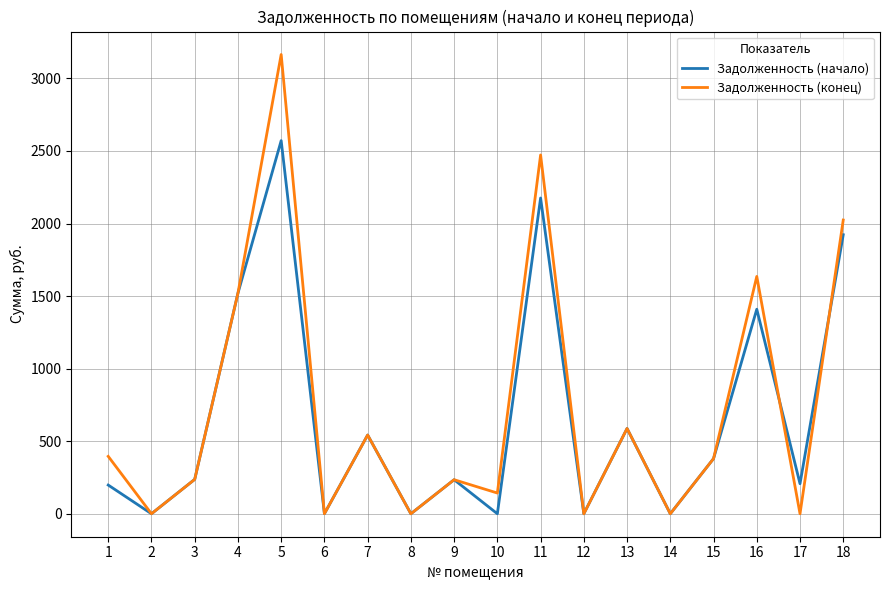

True or false: Задолженность (начало) has a value of 870.7 at 10.

False